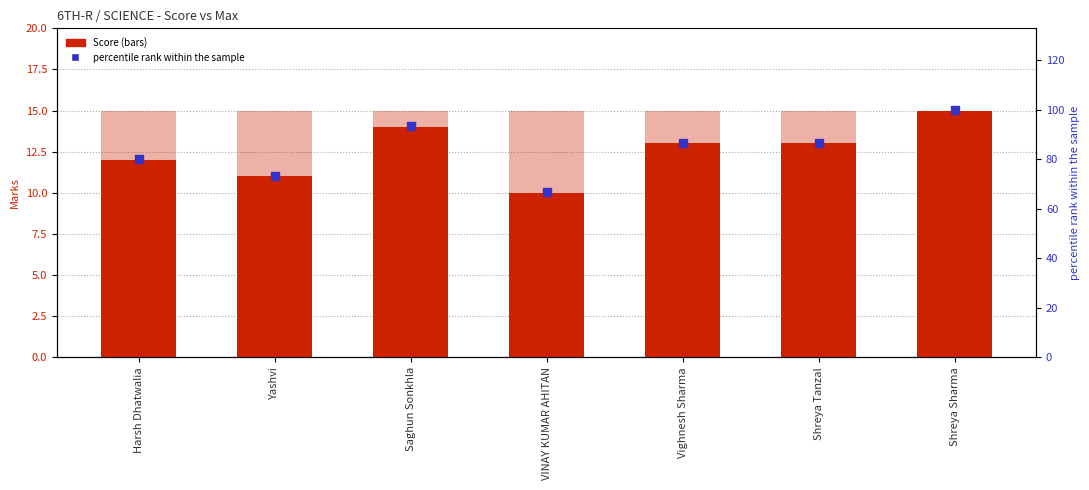

Which series contains the highest Y value?

percentile rank within the sample